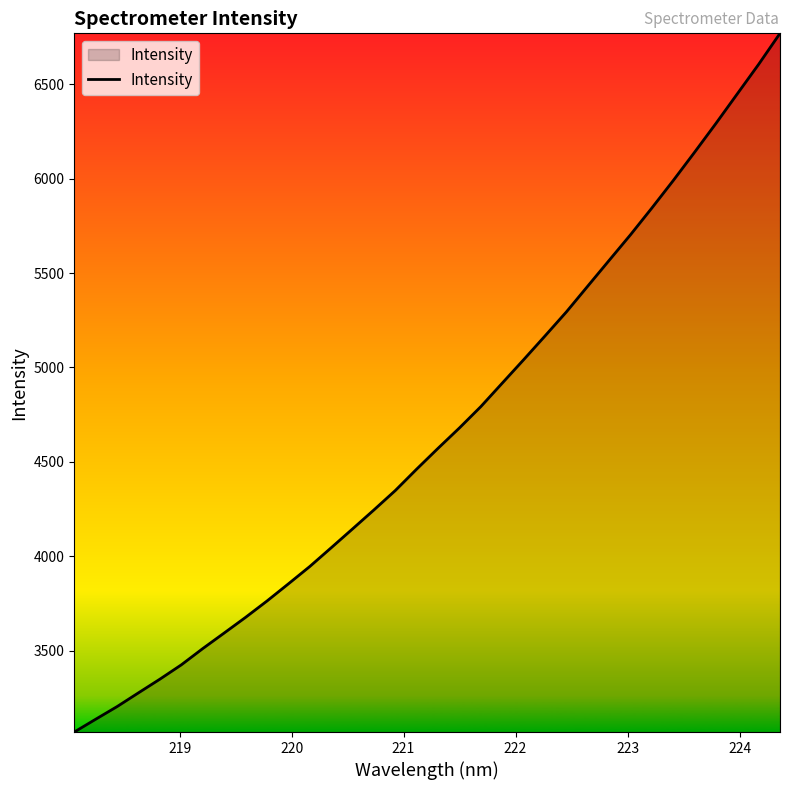

What is the greatest value displayed?

6769.6